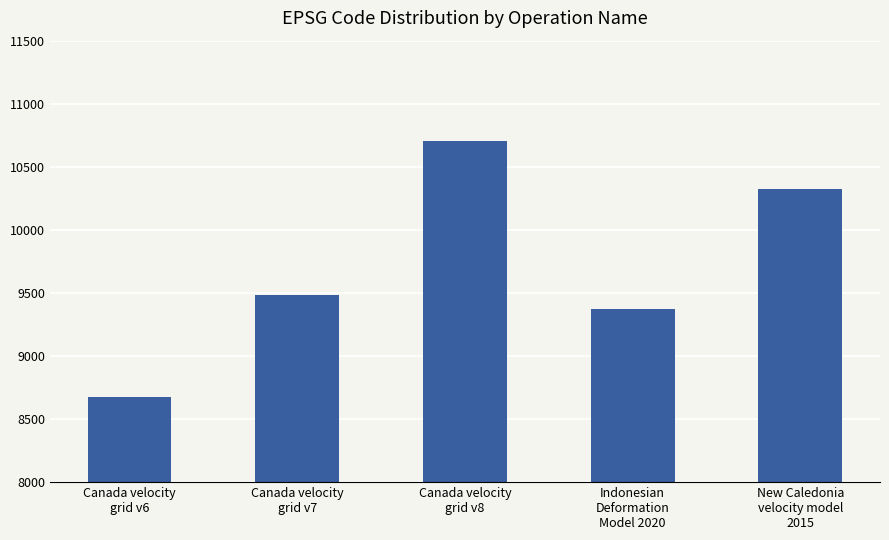

The chart shows a value of 7433 at Canada velocity
grid v8. True or false?

False